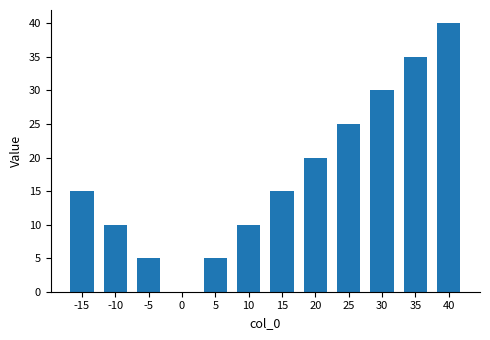

Where is the data nearest to the value 20?

20